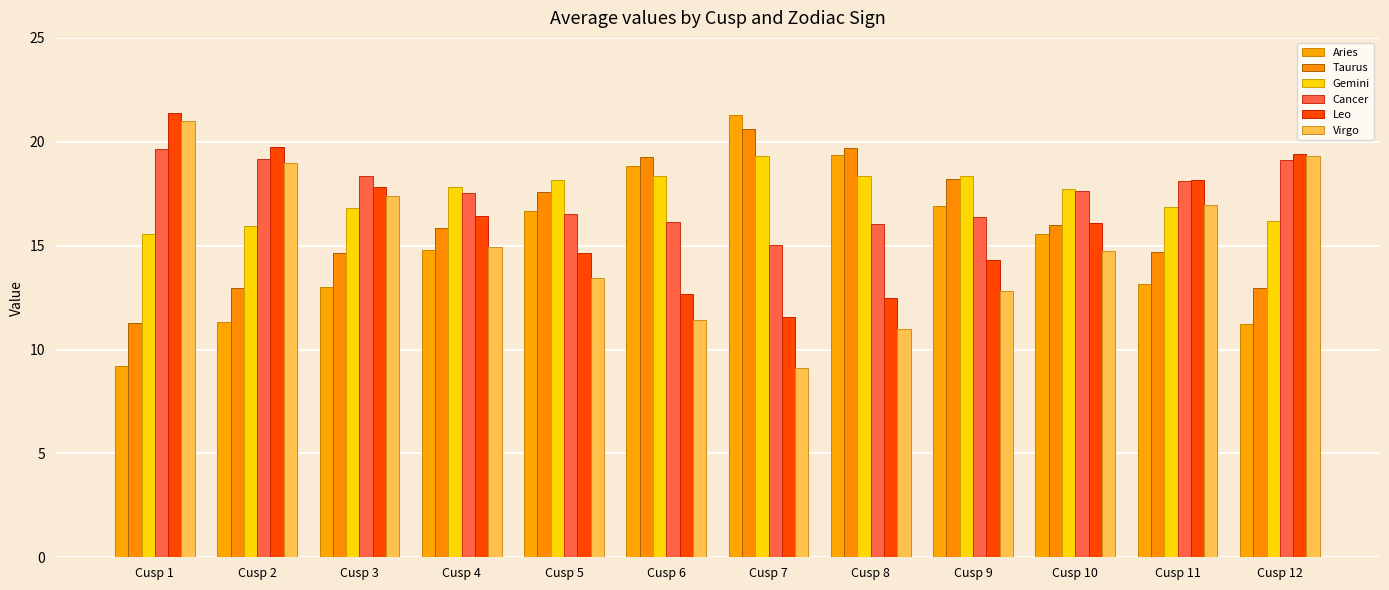

Which series has the widest spread of values?

Aries